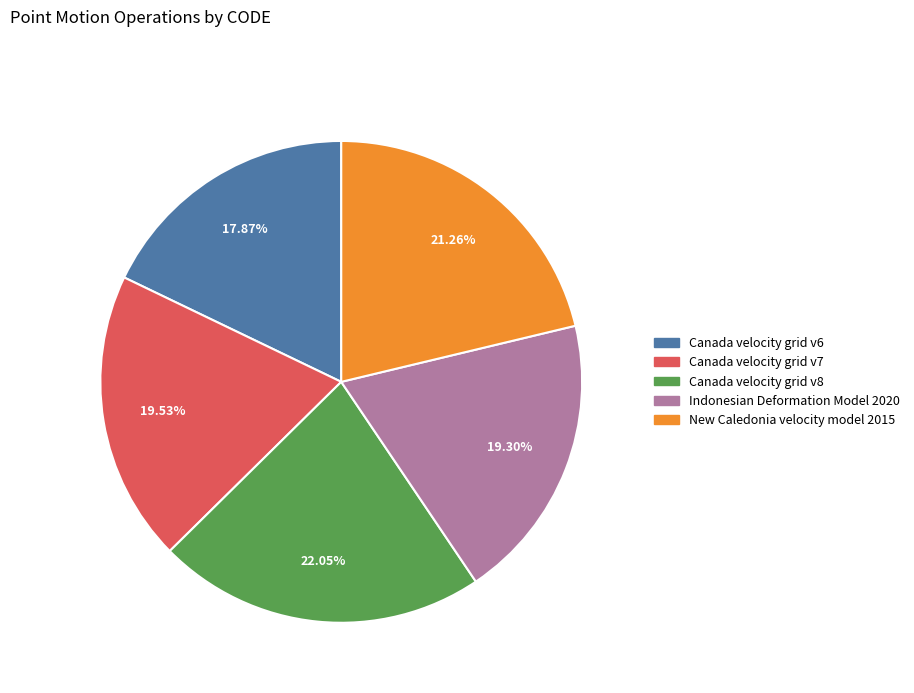

Is it true that Canada velocity grid v7 is 20% of the pie?

True